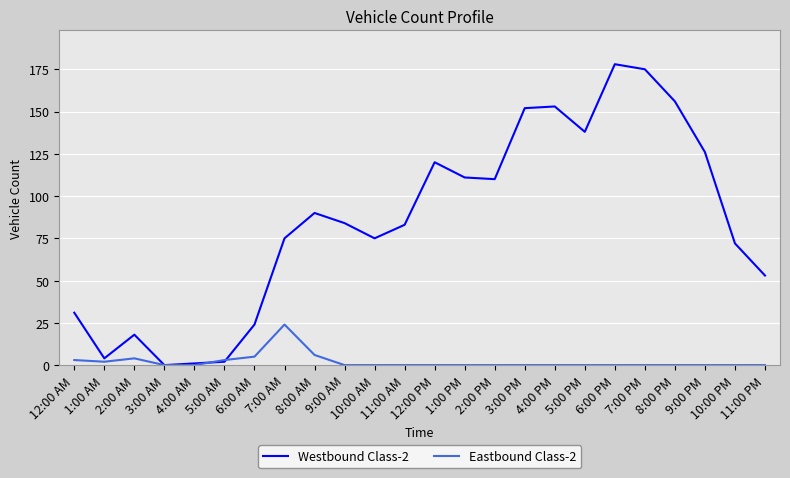

Rank the series by their maximum value, from highest to lowest.

Westbound Class-2, Eastbound Class-2